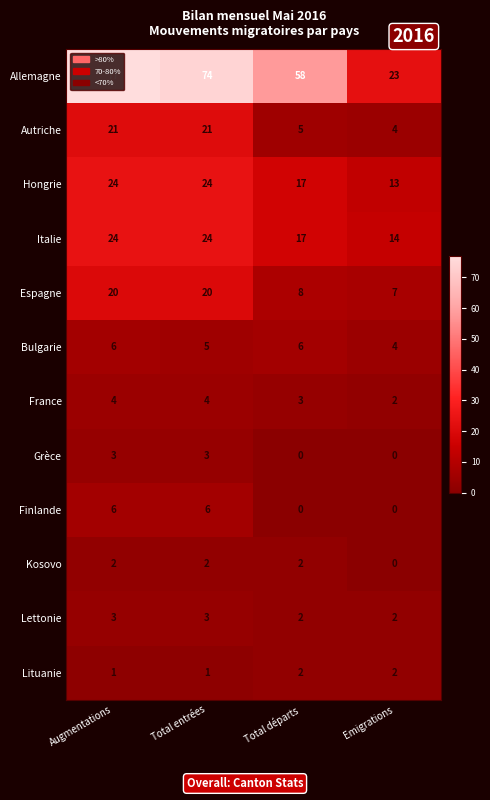

What is the difference between the Autriche values at Emigrations and Total entrées?

17